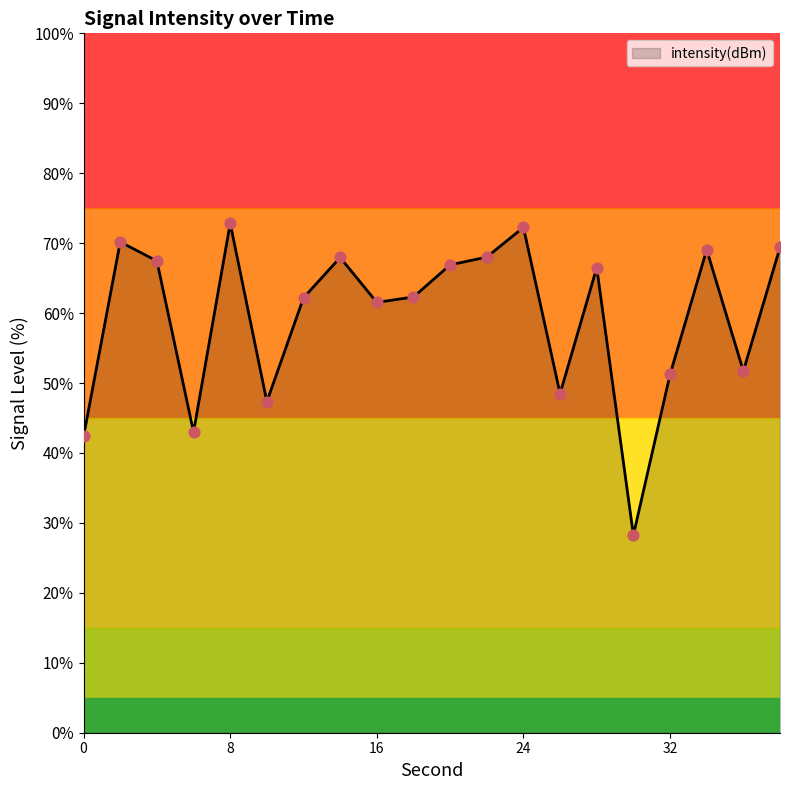

What is the greatest value displayed?

72.8